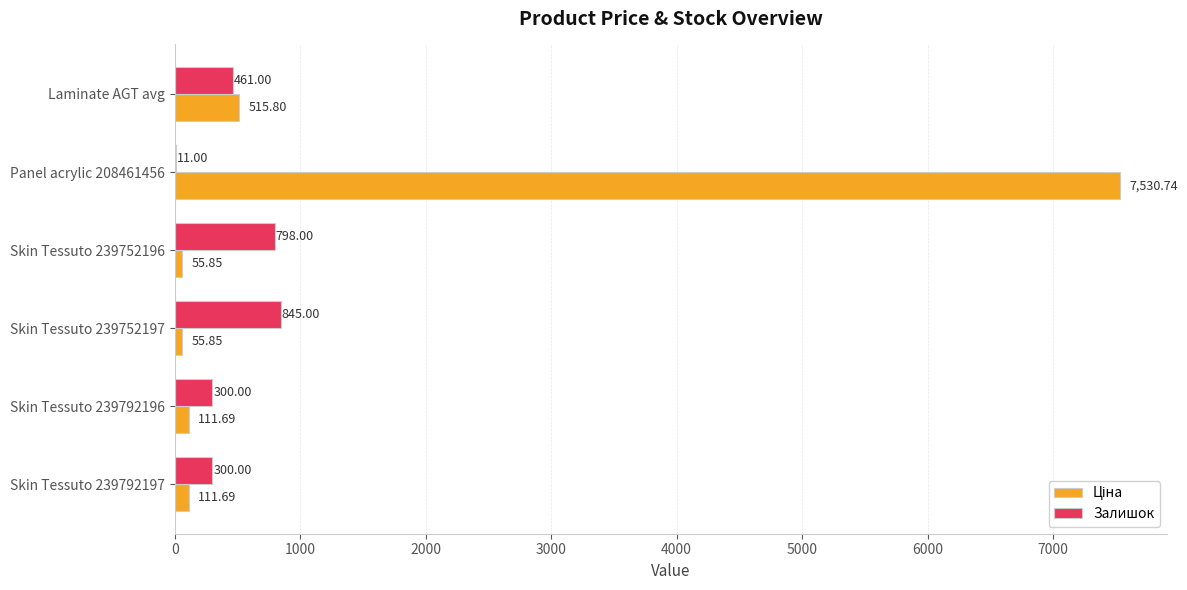

Count the number of data series in this chart.

2